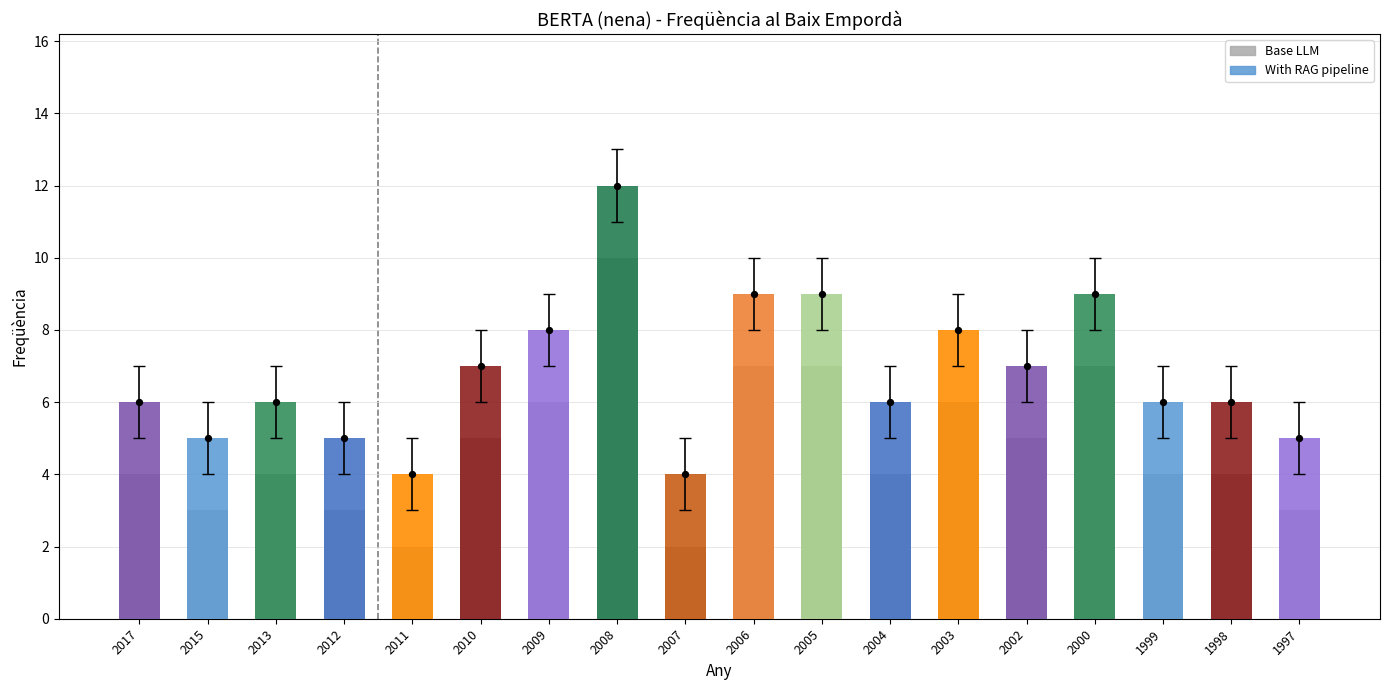

Which series has the largest total across all categories?

With RAG pipeline